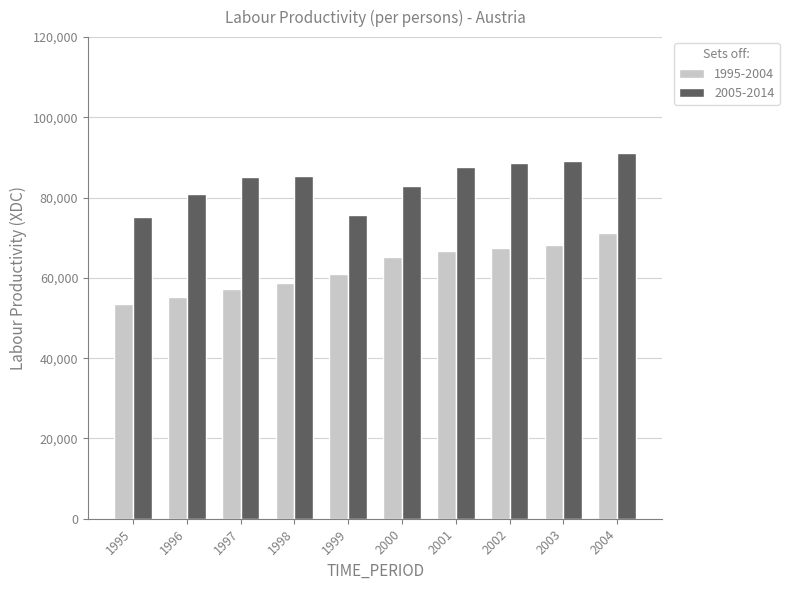

Between 1997 and 2004, which series saw the biggest shift?

1995-2004